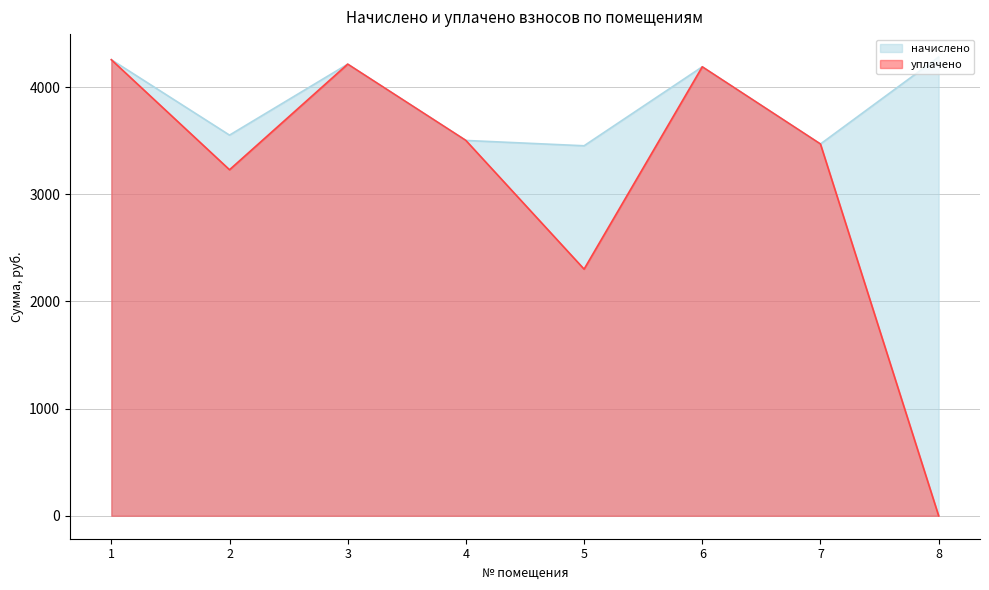

The value of начислено at 1 is 4255.9. True or false?

True